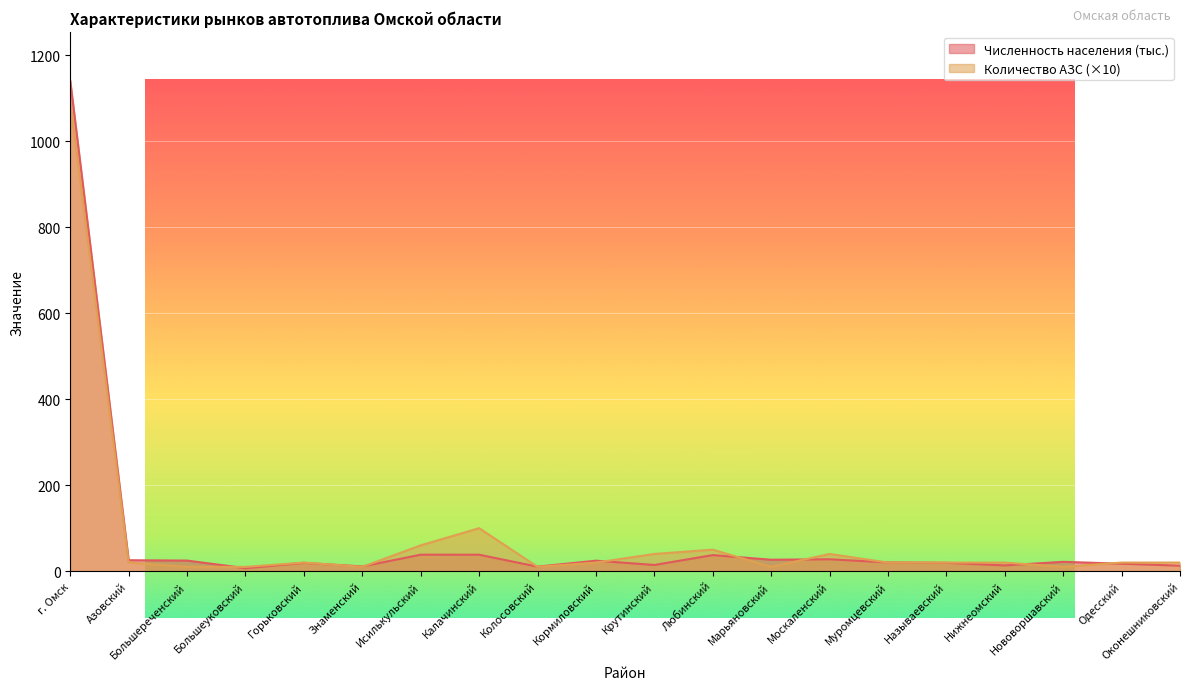

Is it true that Численность населения (тыс.) equals 6.8 at Нижнеомский?

False